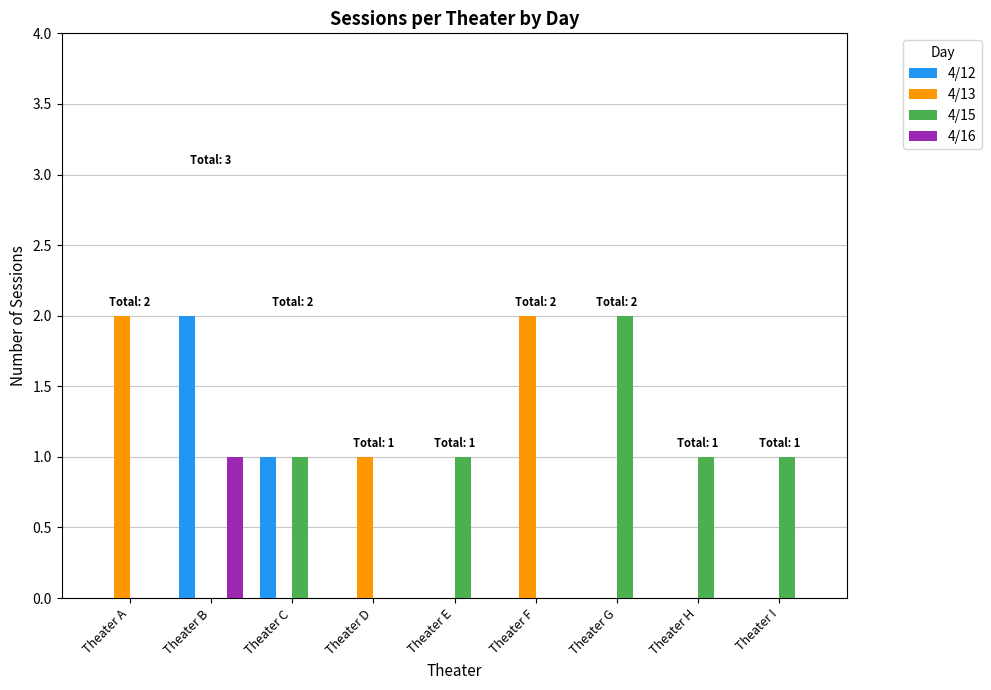

Does the chart contain stacked bars?

No